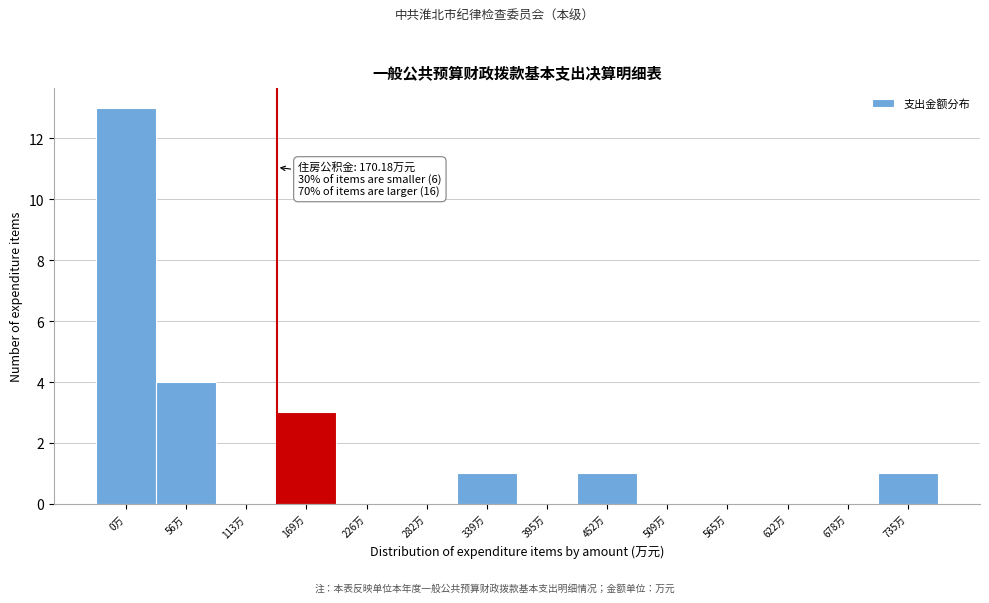

Reading left to right, transcribe all the data shown in this chart.

0万=13	56万=4	113万=0	169万=3	226万=0	282万=0	339万=1	395万=0	452万=1	509万=0	565万=0	622万=0	678万=0	735万=1